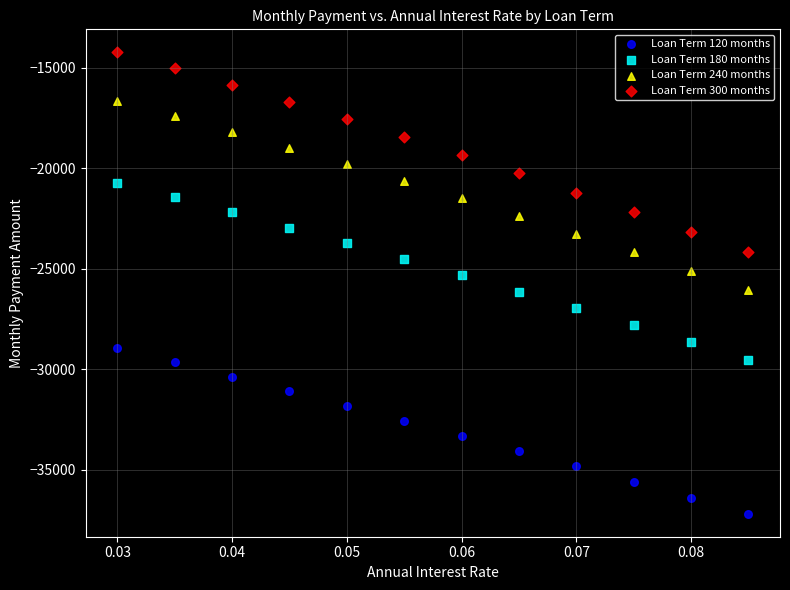

What are all the series names shown in the legend?

Loan Term 120 months, Loan Term 180 months, Loan Term 240 months, Loan Term 300 months